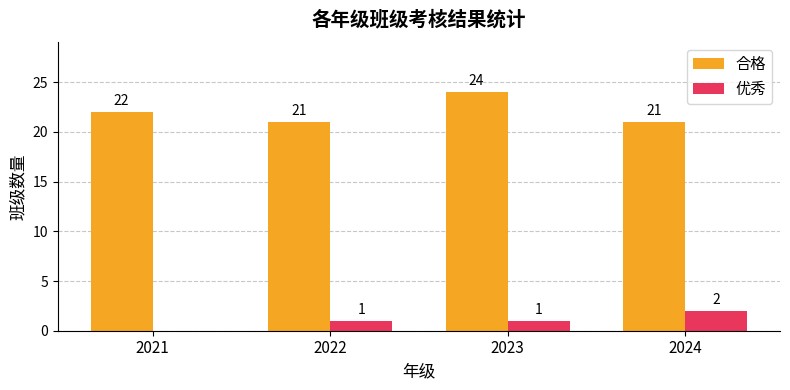

How many 优秀 values are between 1 and 2?

3